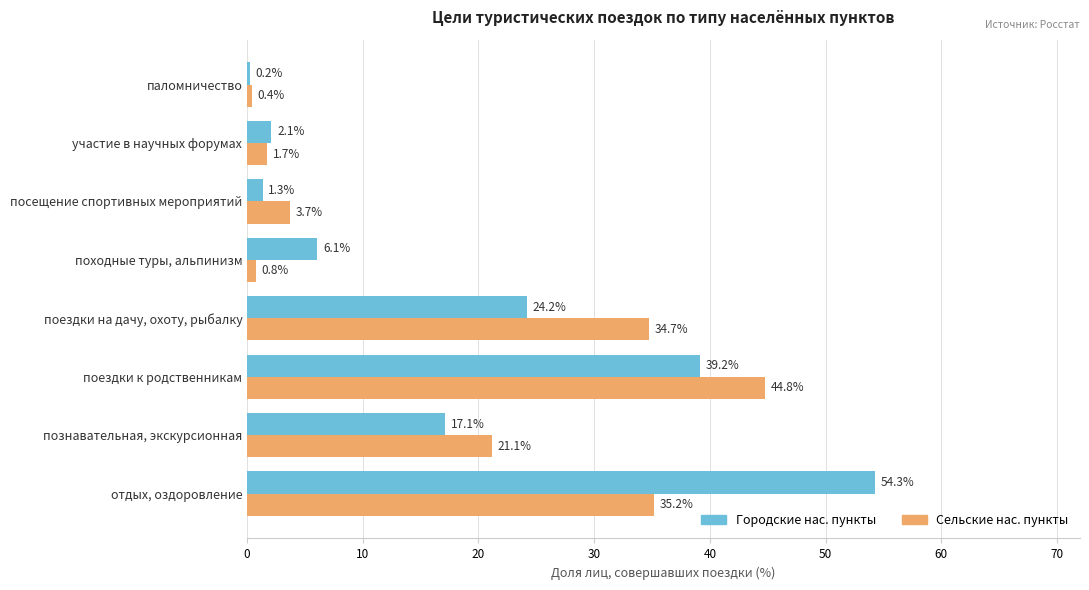

Which series has the largest total across all categories?

Городские нас. пункты